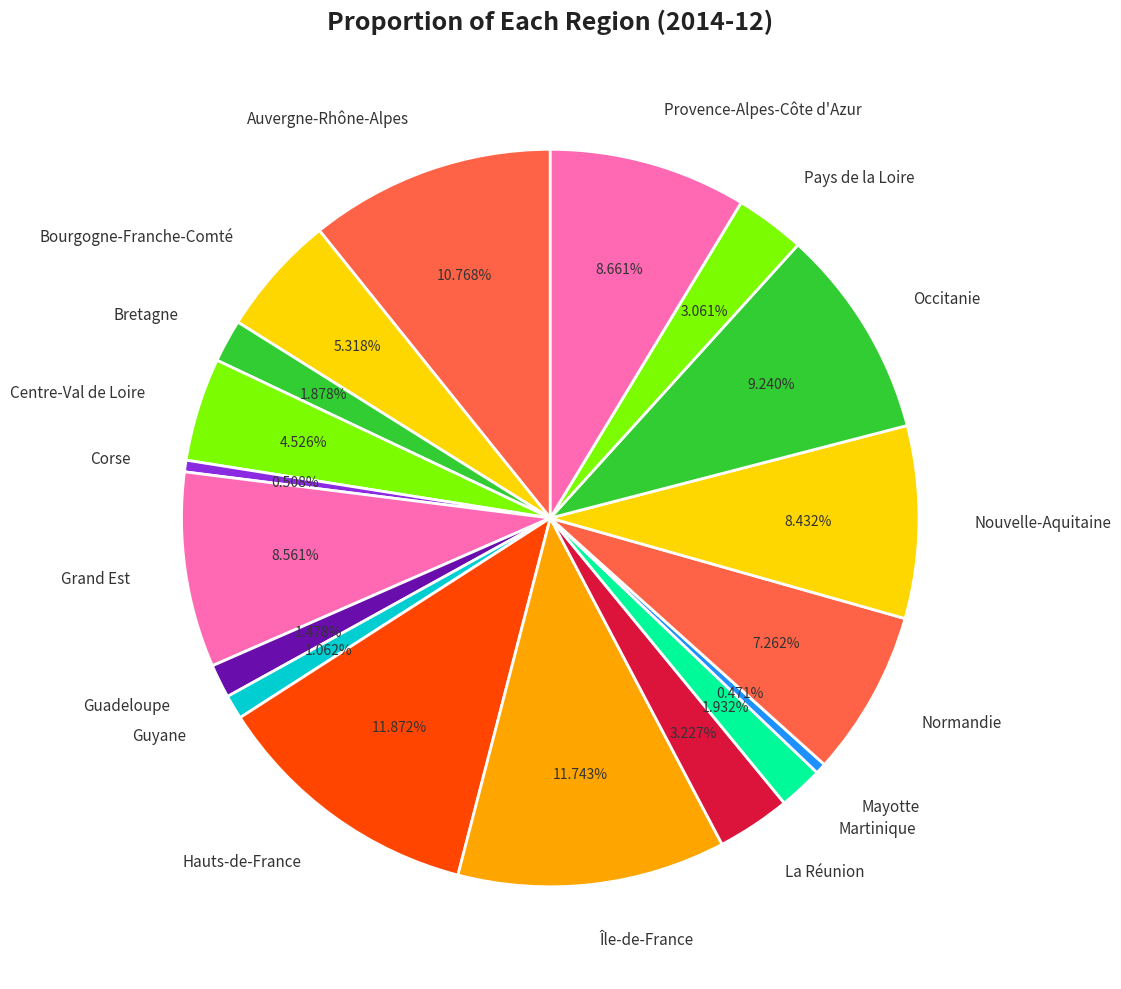

How much of the chart is everything except Nouvelle-Aquitaine?

91.6%